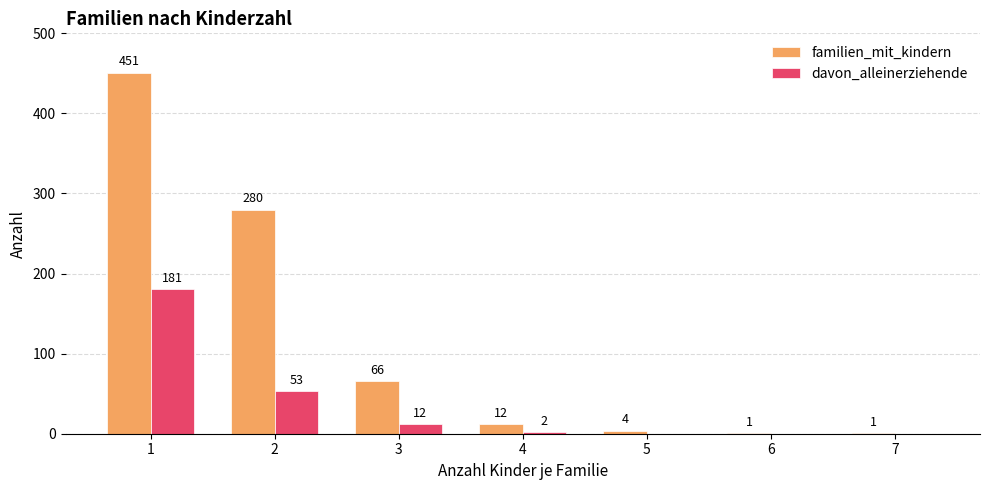

The davon_alleinerziehende series shows 0 at 7. True or false?

True